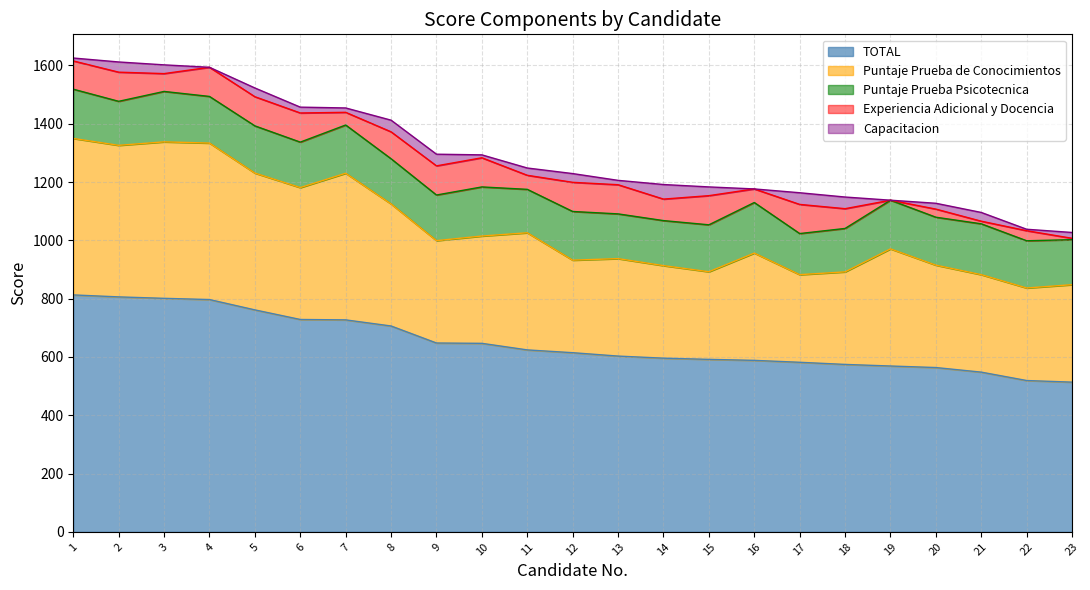

True or false: TOTAL has more than 1 points higher than both neighbors.

False